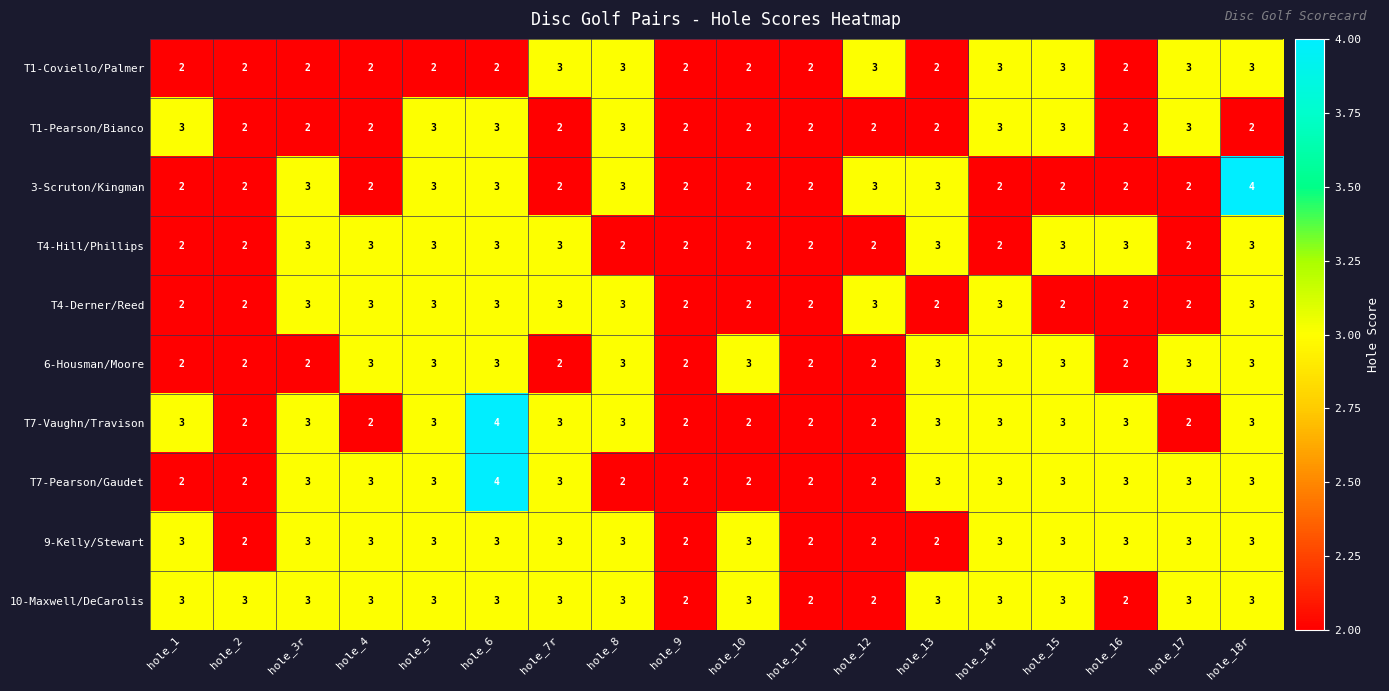

Count the T1-Coviello/Palmer values in the range 2 to 3.

18